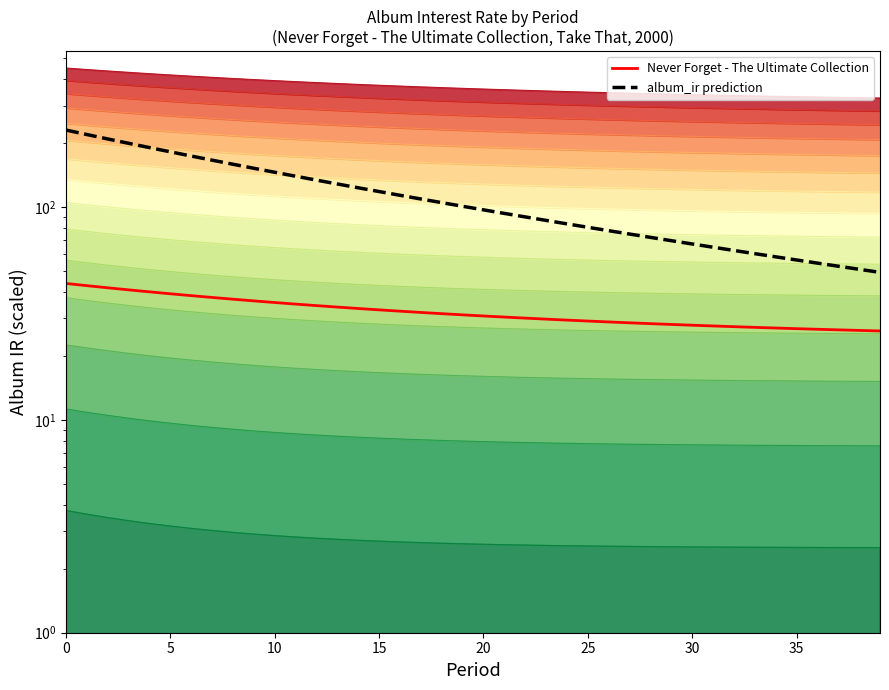

How many data points in album_ir prediction are less than 100?

20